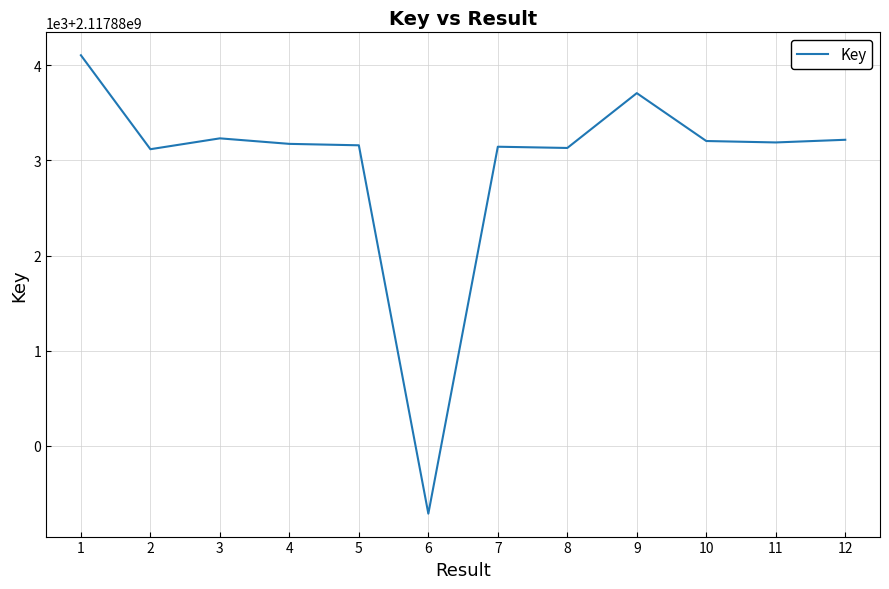

Which category has the lowest value across all series?

6